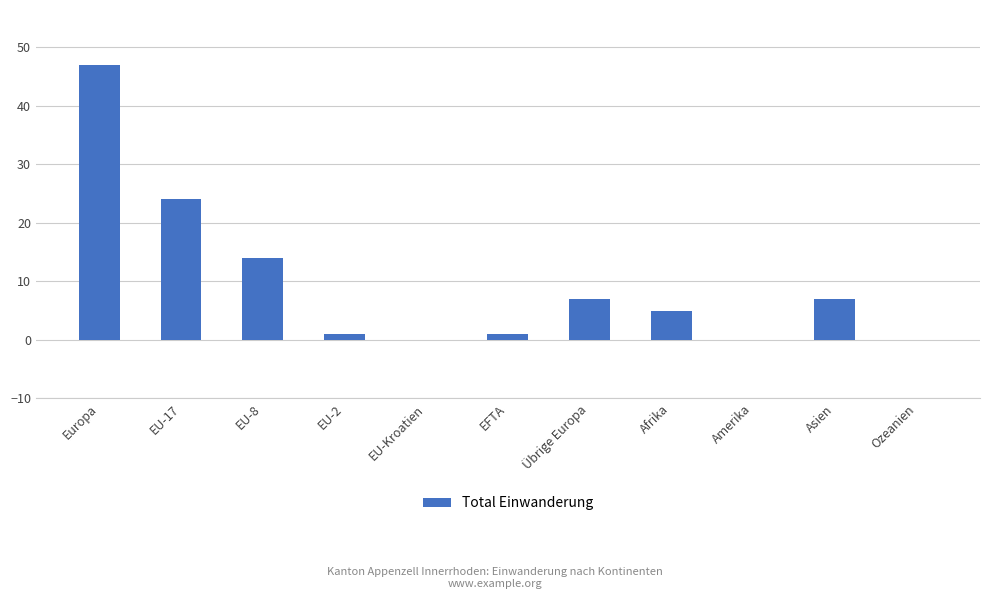

Is it true that the value at Ozeanien is 0?

True